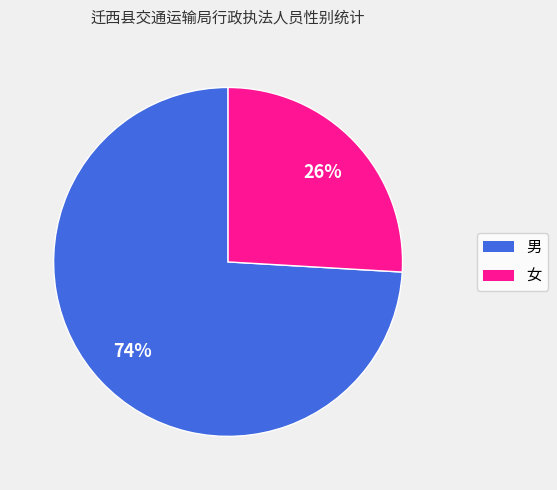

Does 男 represent more than half of the total?

Yes